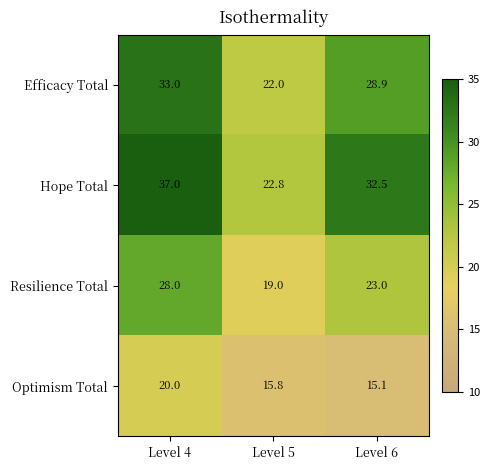

The Hope Total series shows 30.8 at Level 5. True or false?

False